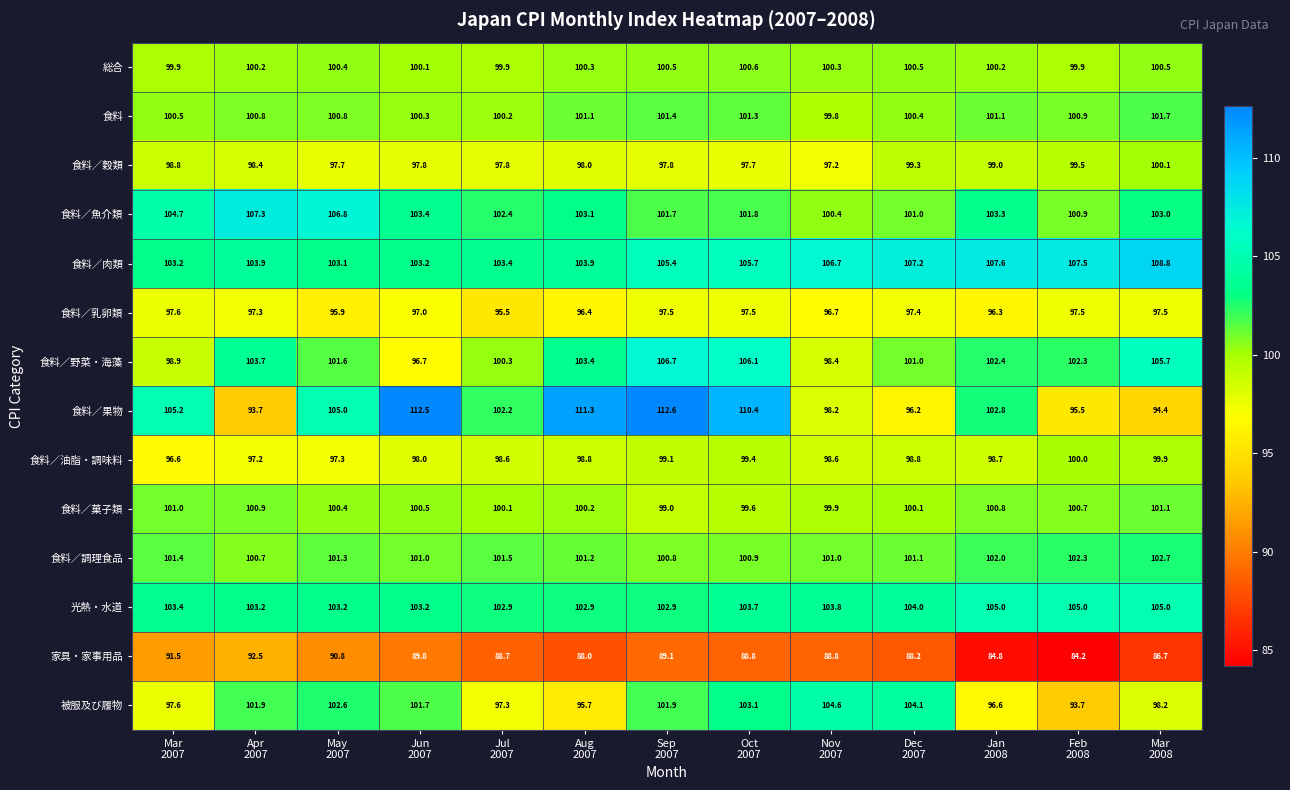

What is the average value of the 食料／菓子類 series?

100.3